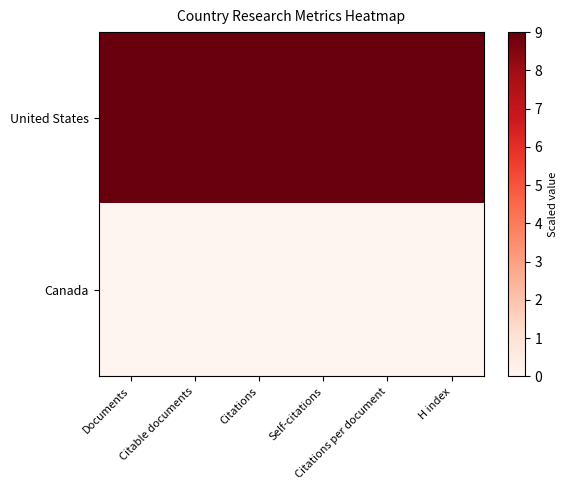

Reading right to left, what are all the values shown in this chart?

United States: H index=9	Citations per document=9	Self-citations=9	Citations=9	Citable documents=9	Documents=9
Canada: H index=0	Citations per document=0	Self-citations=0	Citations=0	Citable documents=0	Documents=0